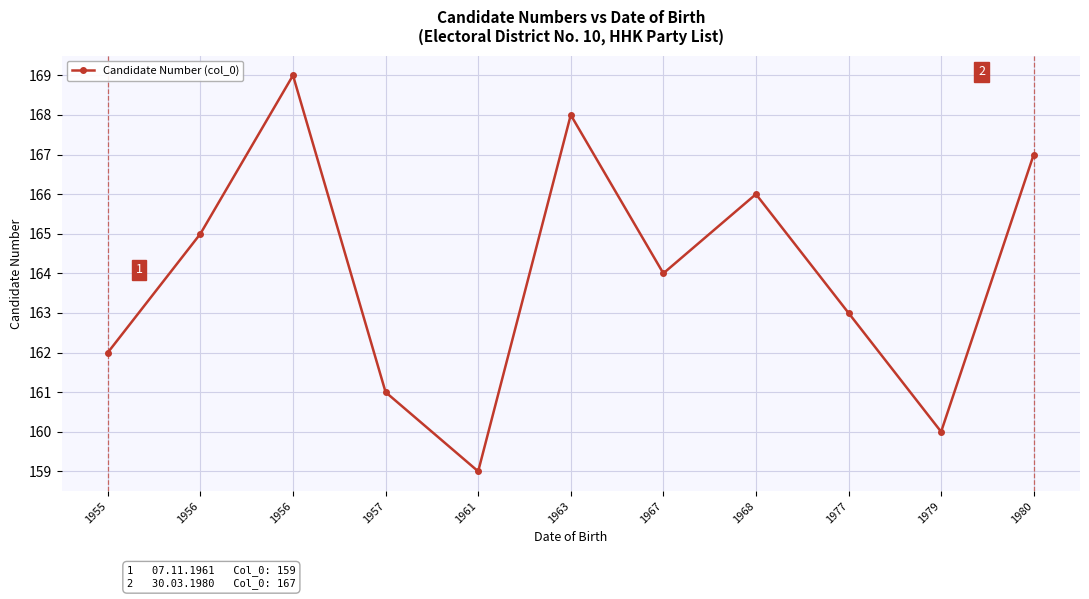

Does the chart display data point markers on the line(s)?

Yes